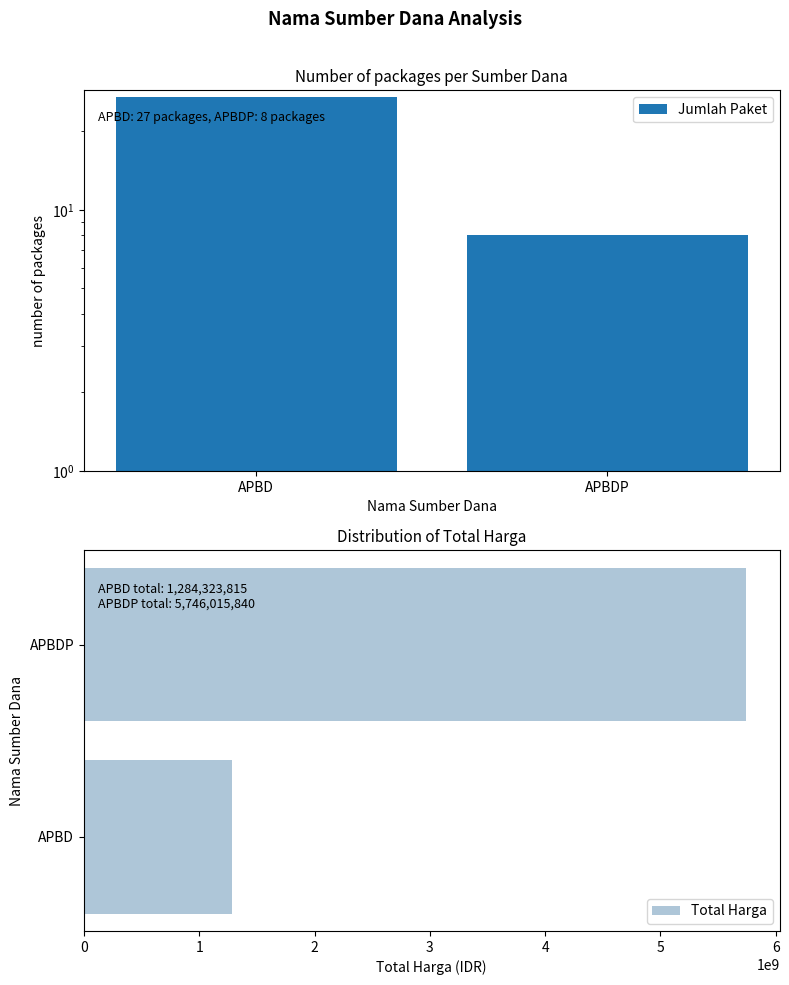

Reading left to right, what are all the values shown in this chart?

Jumlah Paket: APBD=27	APBDP=8
Total Harga: APBD=1284323815	APBDP=5746015840